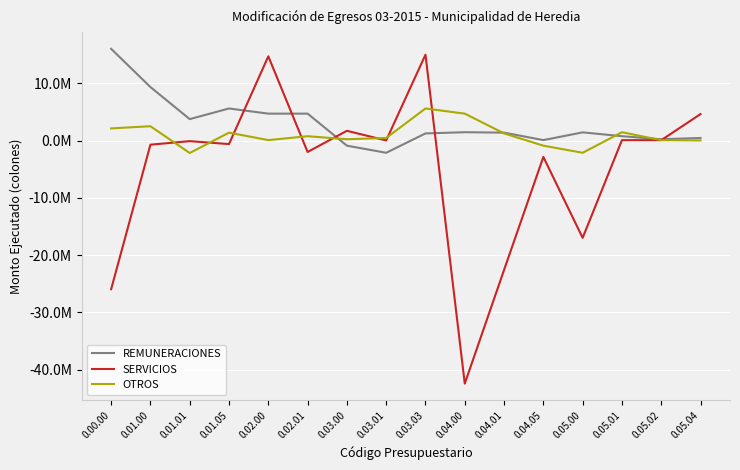

At which label does REMUNERACIONES first exceed 1427692?

0.00.00